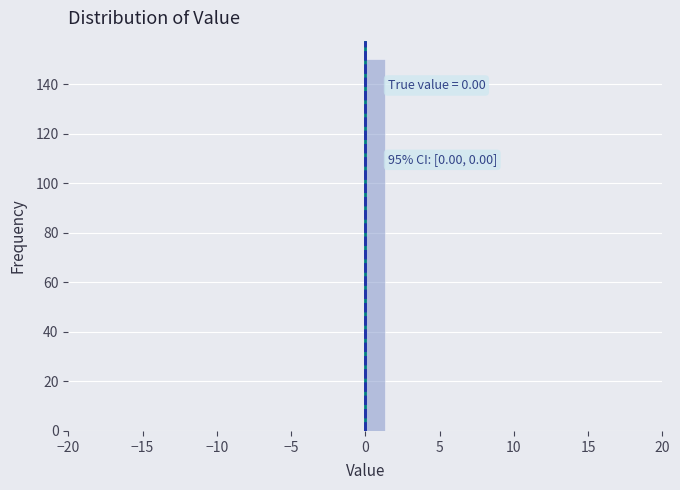

Around what value on the x-axis is the tallest bar? Give the approximate position of its centre, as read against the axis.

0.5